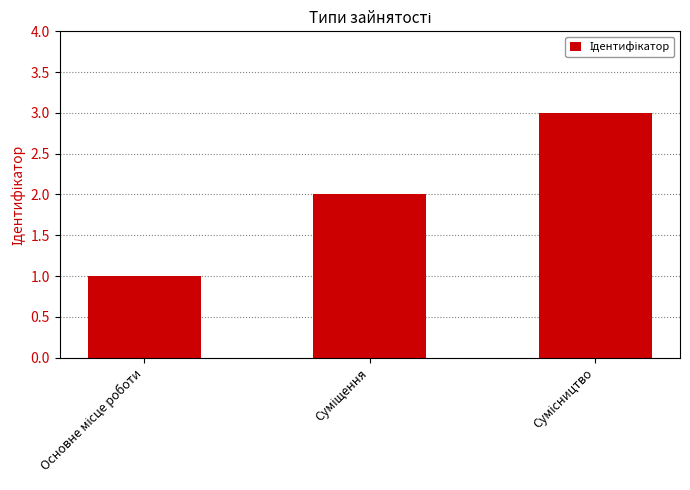

What is the greatest value displayed?

3